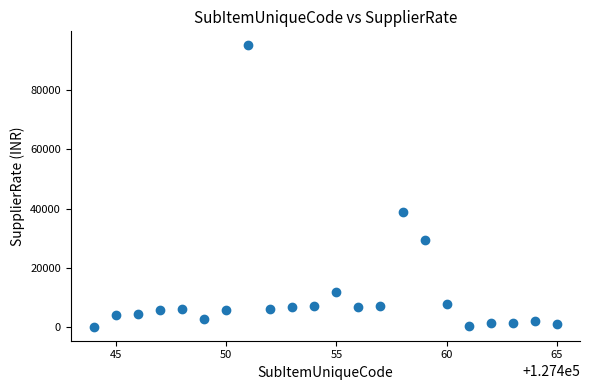

What is the range of X values (max minus min)?

21